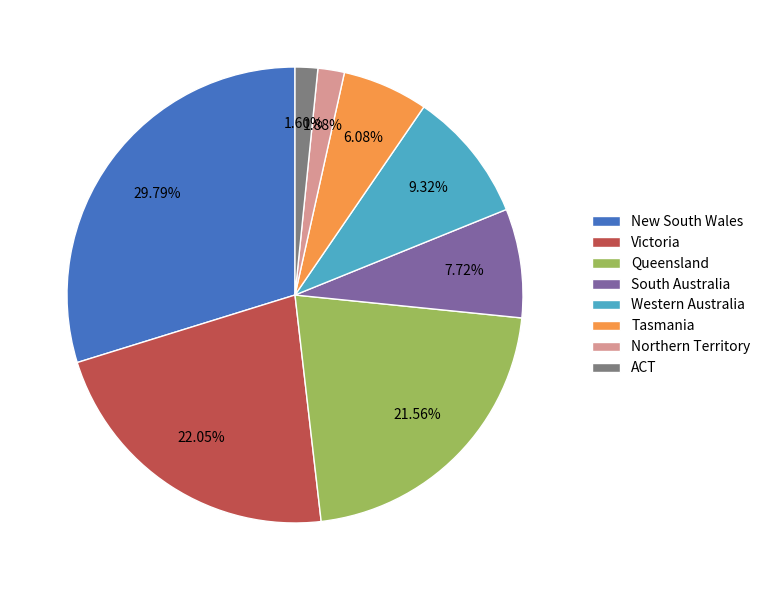

Which has a higher value, Victoria or ACT?

Victoria